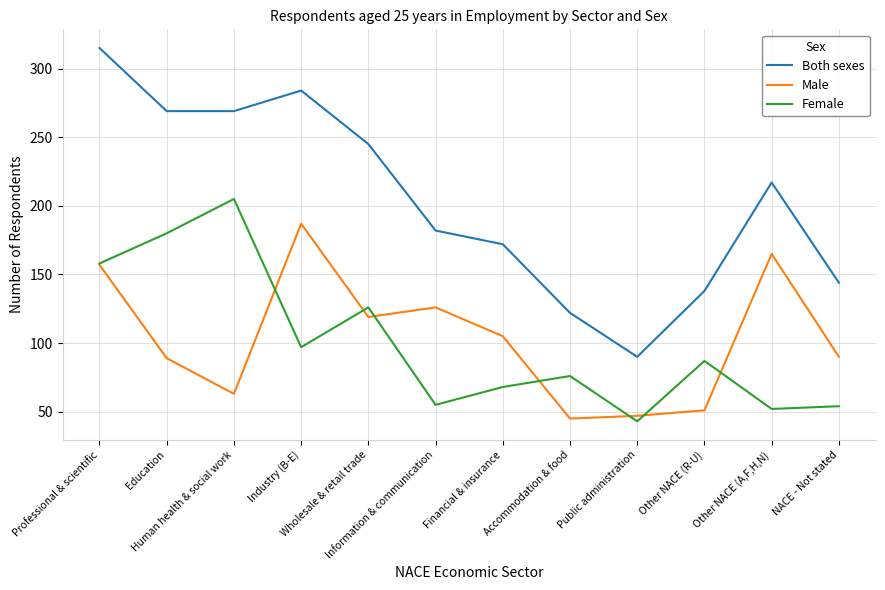

What is the difference between the highest and lowest values at Accommodation & food?

77